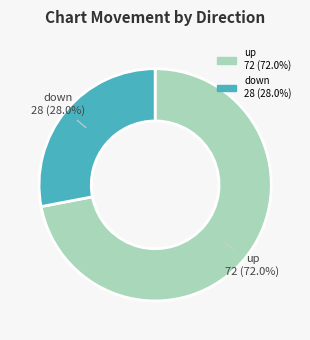

Is the sum of down and up greater than half?

Yes